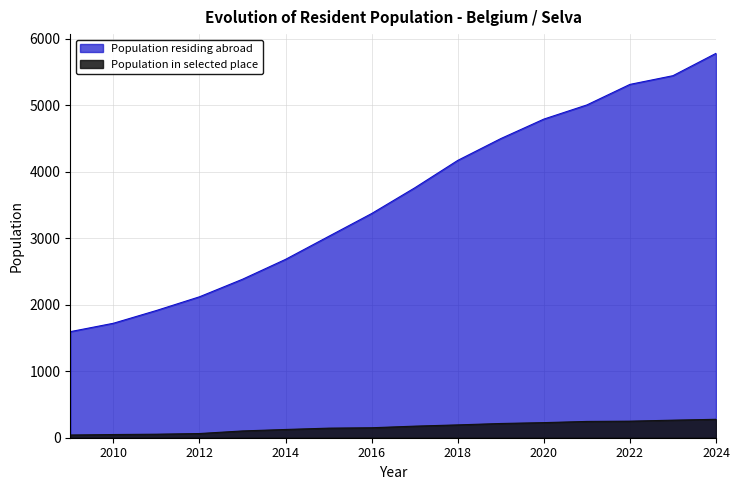

What is the difference between the highest and lowest values at 2024?

5503